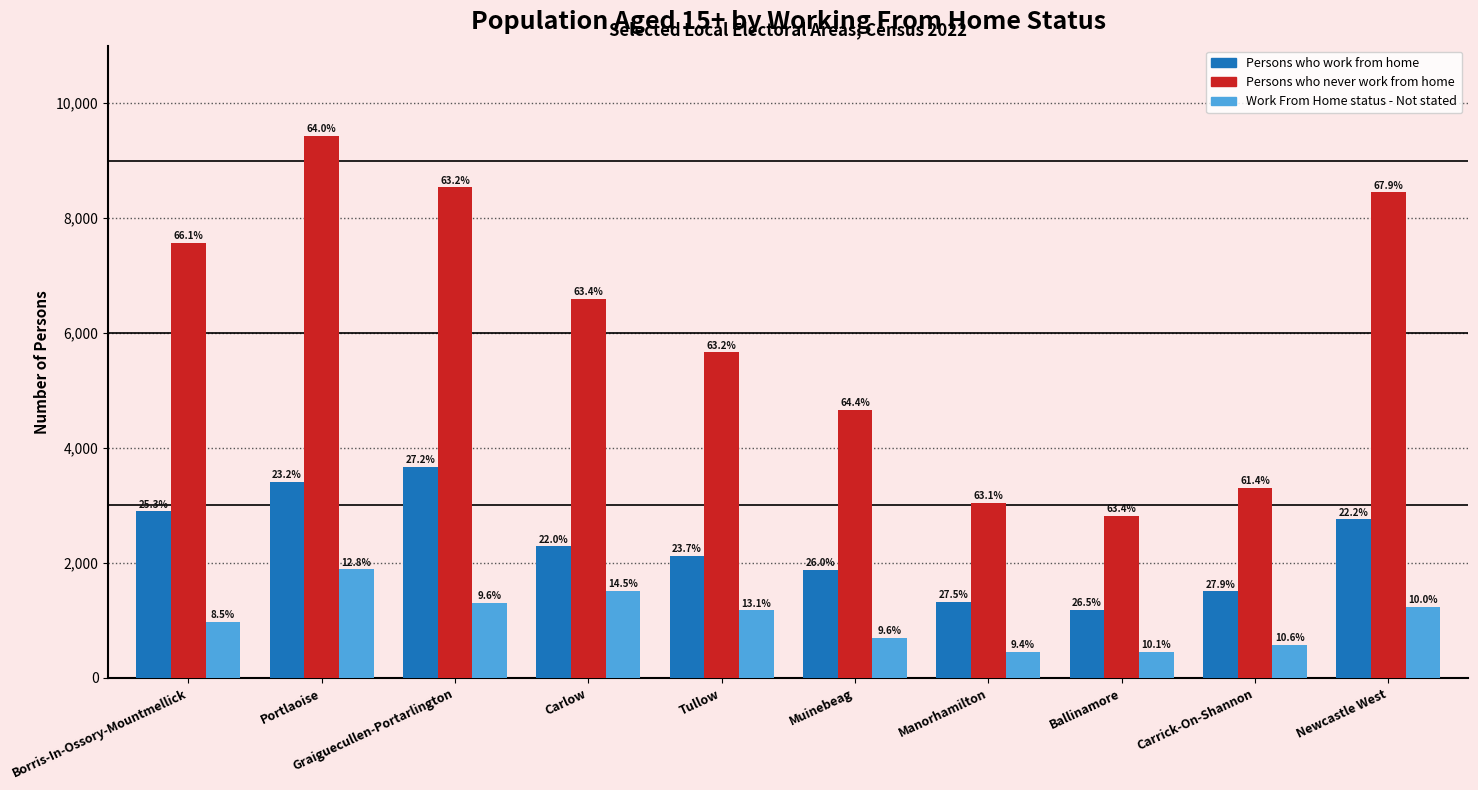

What is the spread (max minus min) of values at Borris-In-Ossory-Mountmellick?

6591